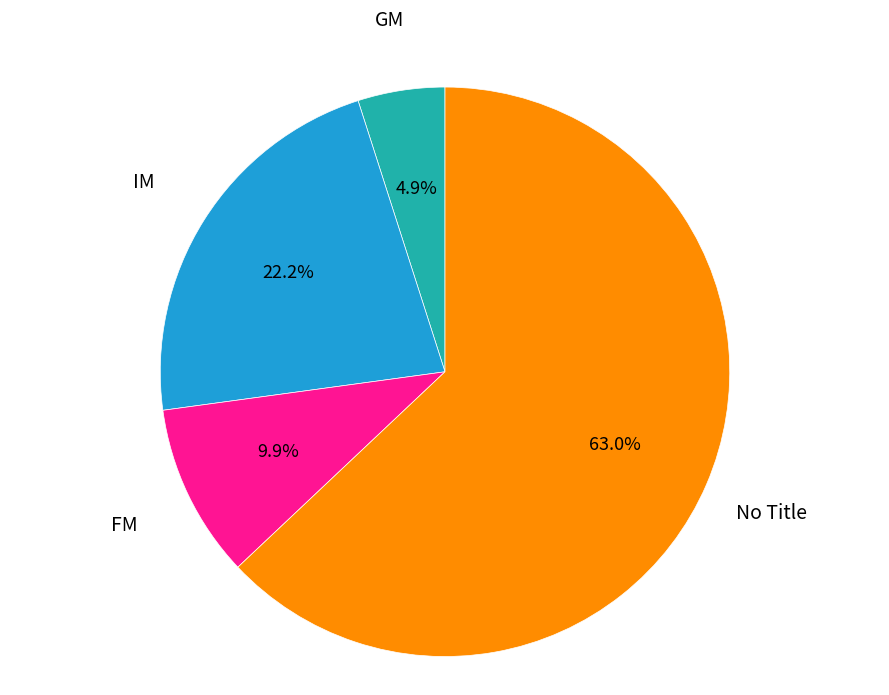

What is the ratio of the value at No Title to the value at IM?

2.8